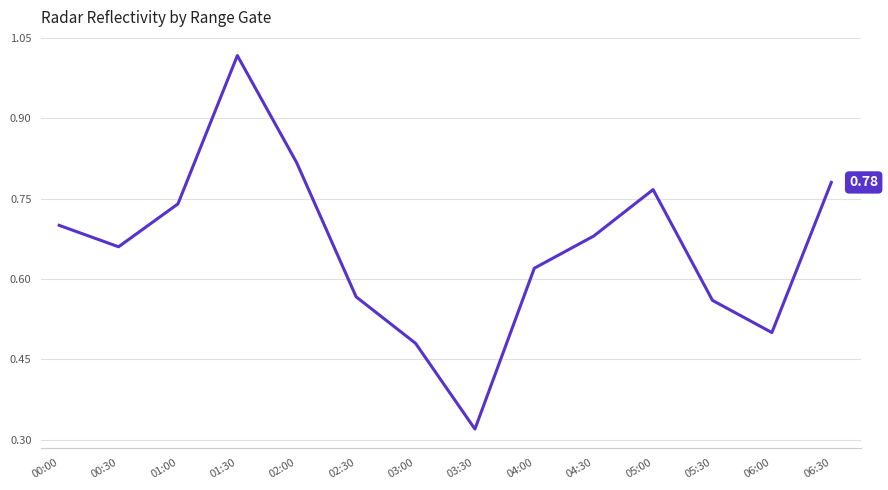

What is the change in value from 03:30 to 05:30?

+0.2